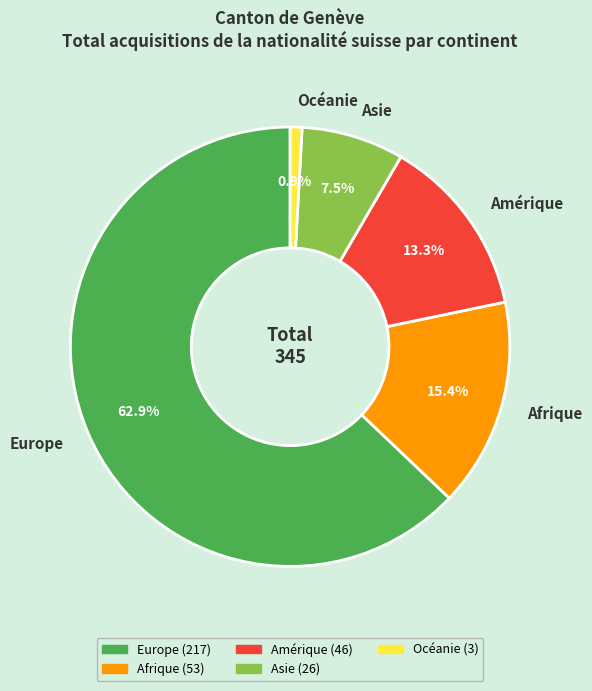

What percentage is NOT represented by Asie?

92.5%